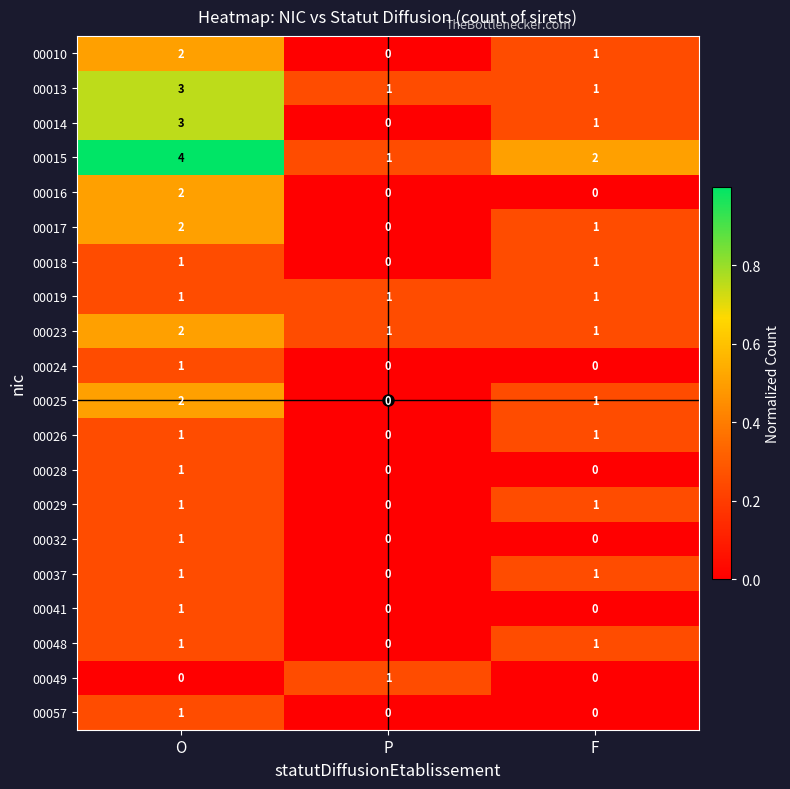

What is the total value across all series at P?

5